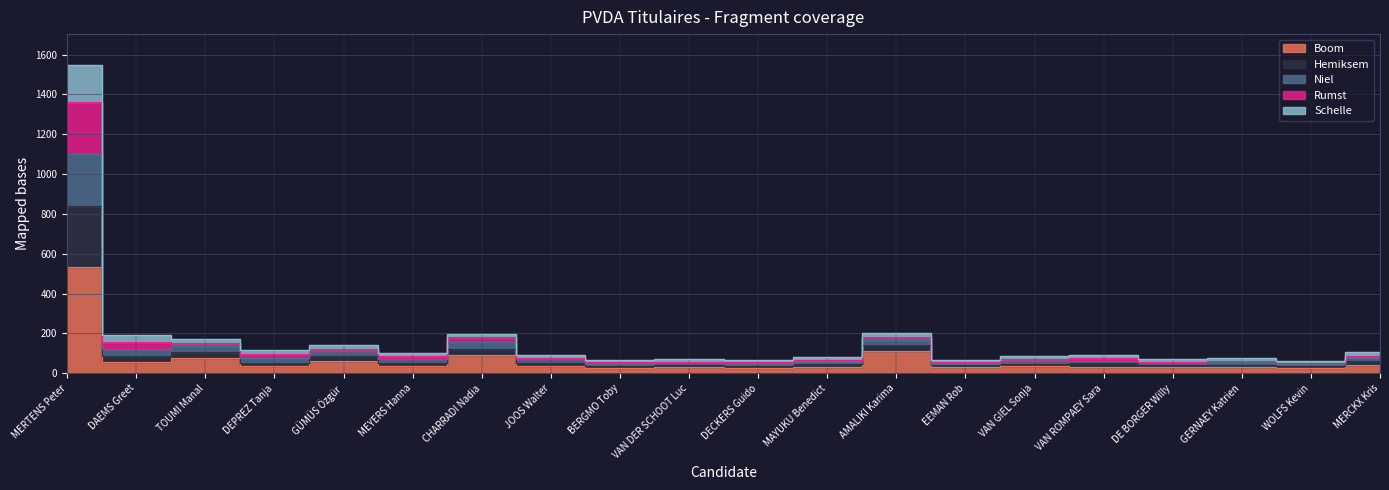

What is the label of the 3rd point from the left?

TOUMI Manal